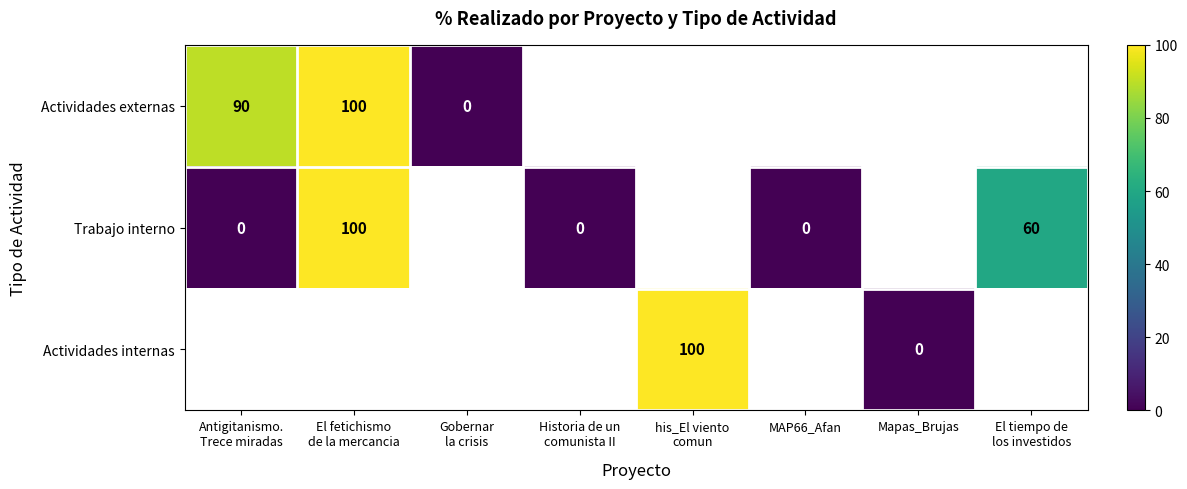

Which series has the largest range (max minus min)?

Actividades externas